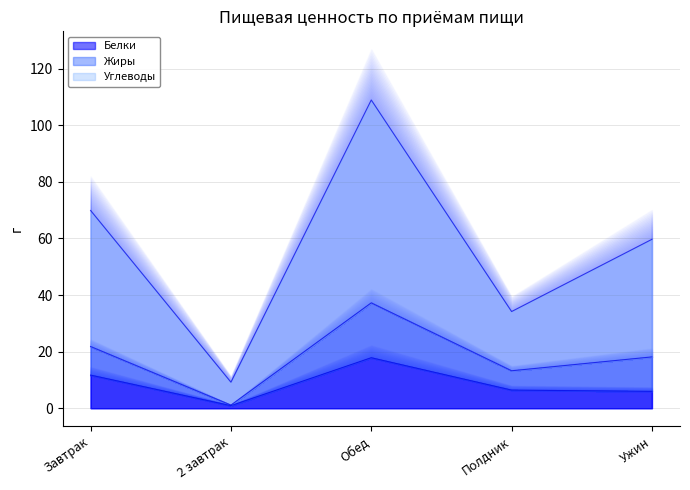

True or false: Углеводы has a value of 69.9 at Завтрак.

True